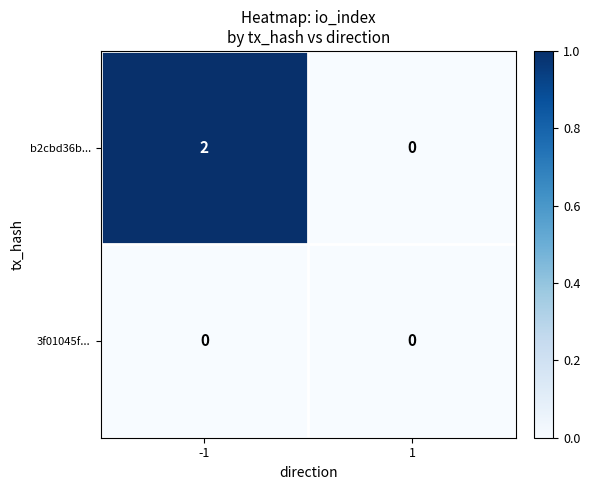

Which series has the widest spread of values?

b2cbd36b...